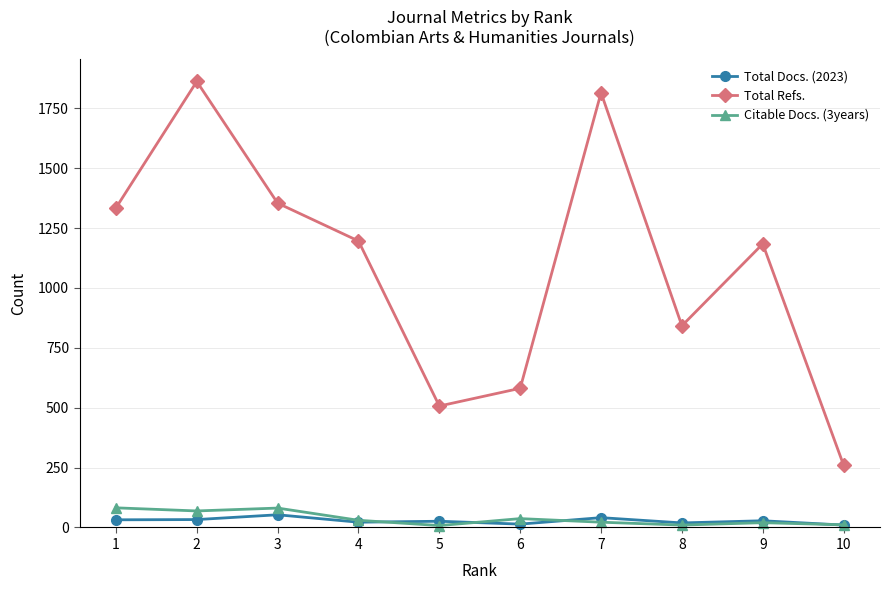

At which category does the chart reach its peak across all series?

2